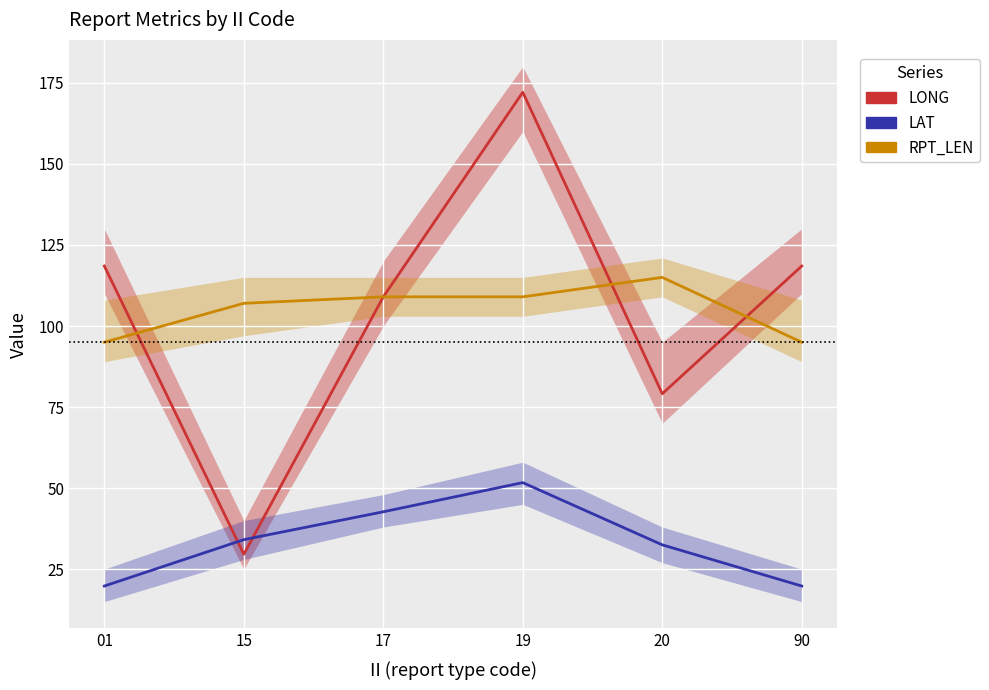

Where does the LONG series first go above 118?

01